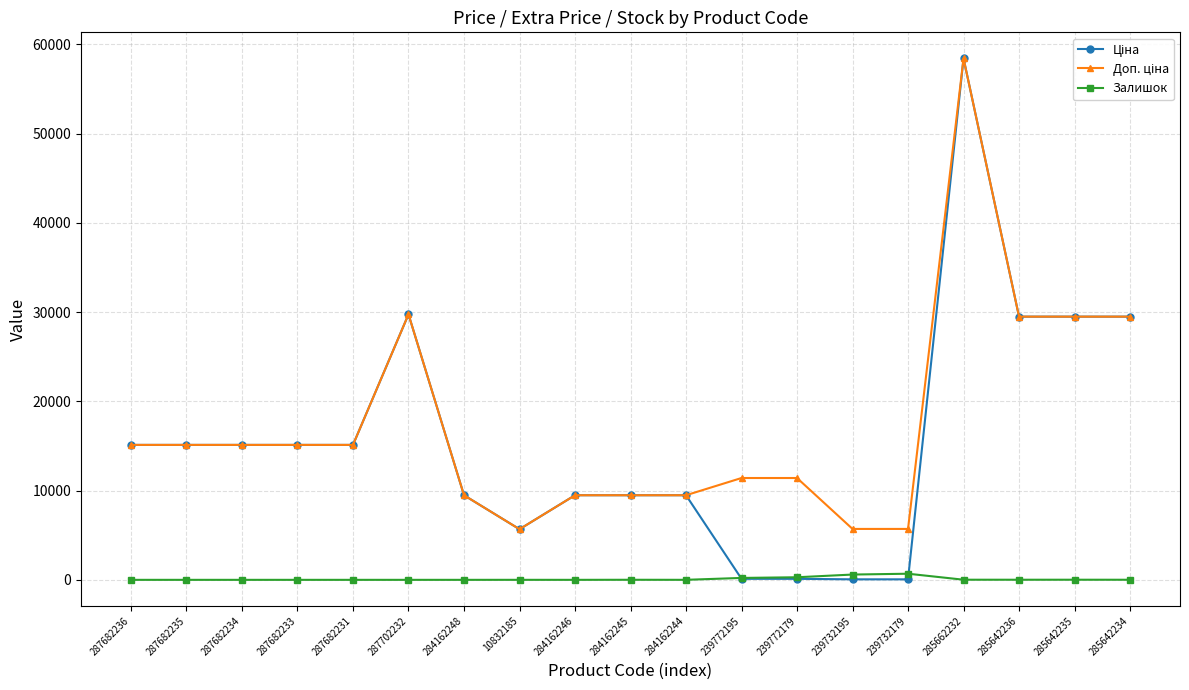

What is the difference between the highest and lowest values at 285642234?

29481.5